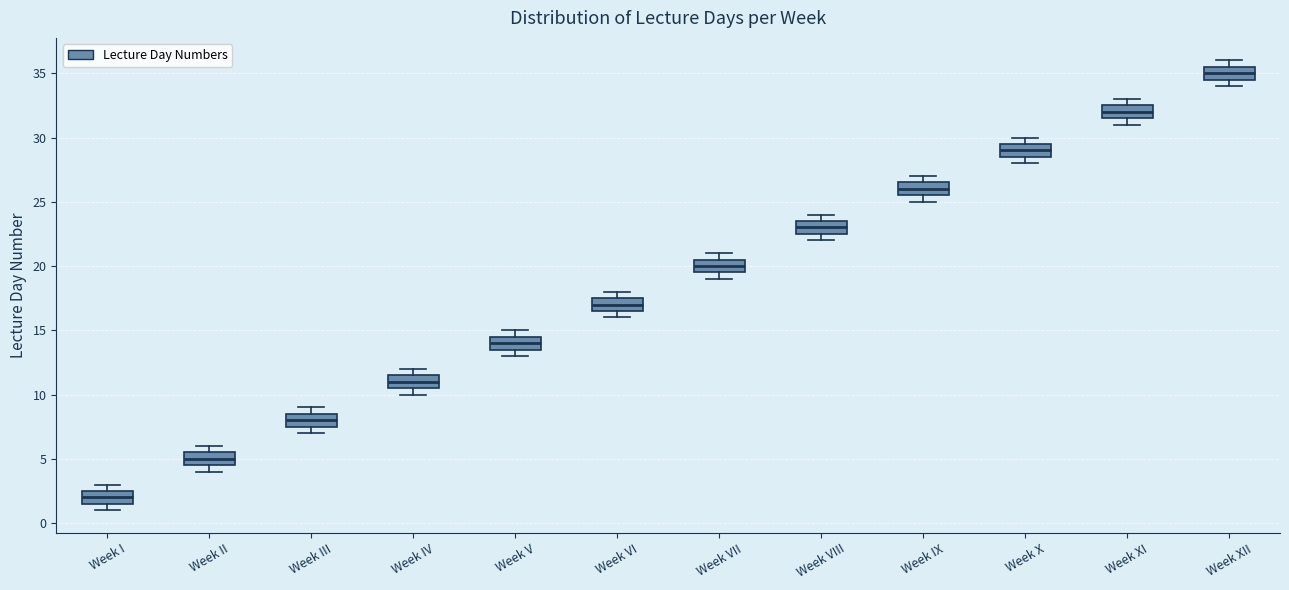

Where is the upper edge of the box for Week V on the y-axis? The values are not printed on the chart, so give them approximately, as read against the axis.

14.5